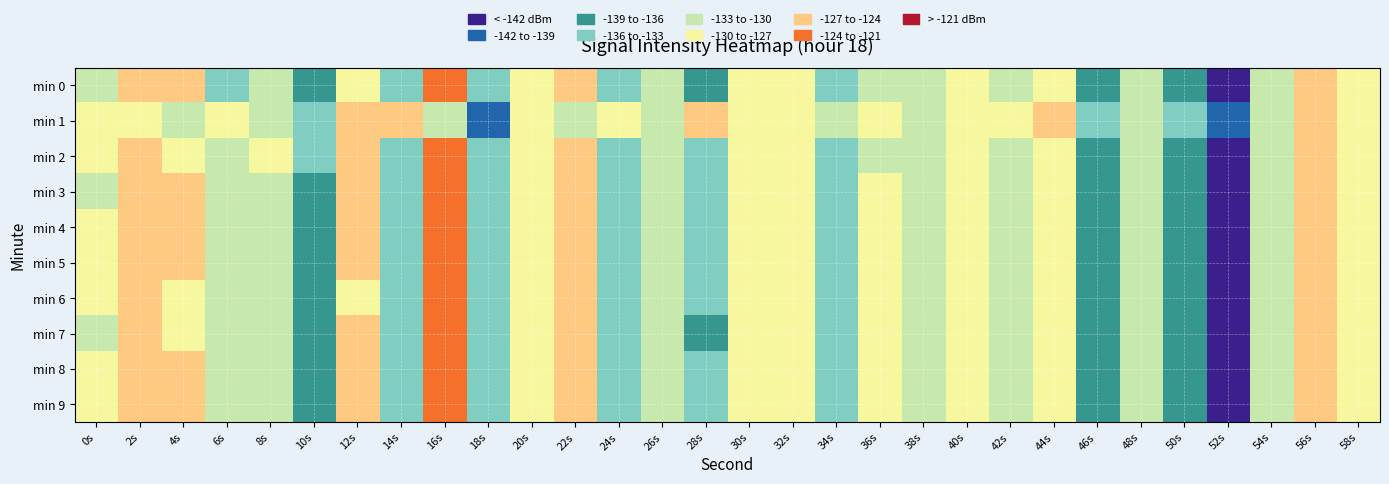

At which category does the chart reach its peak across all series?

16s